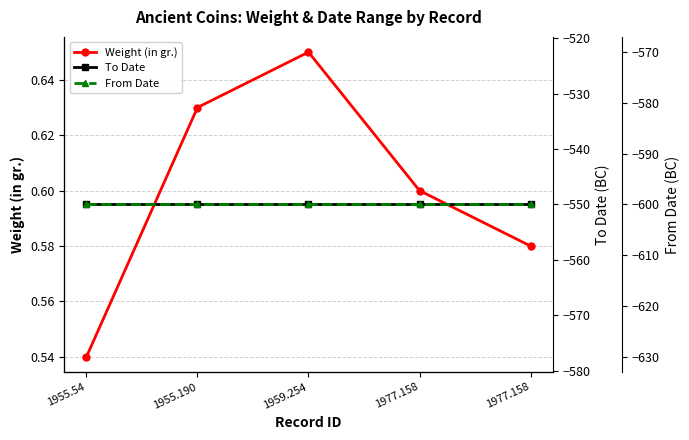

Where is the first local maximum for Weight (in gr.)?

1959.254